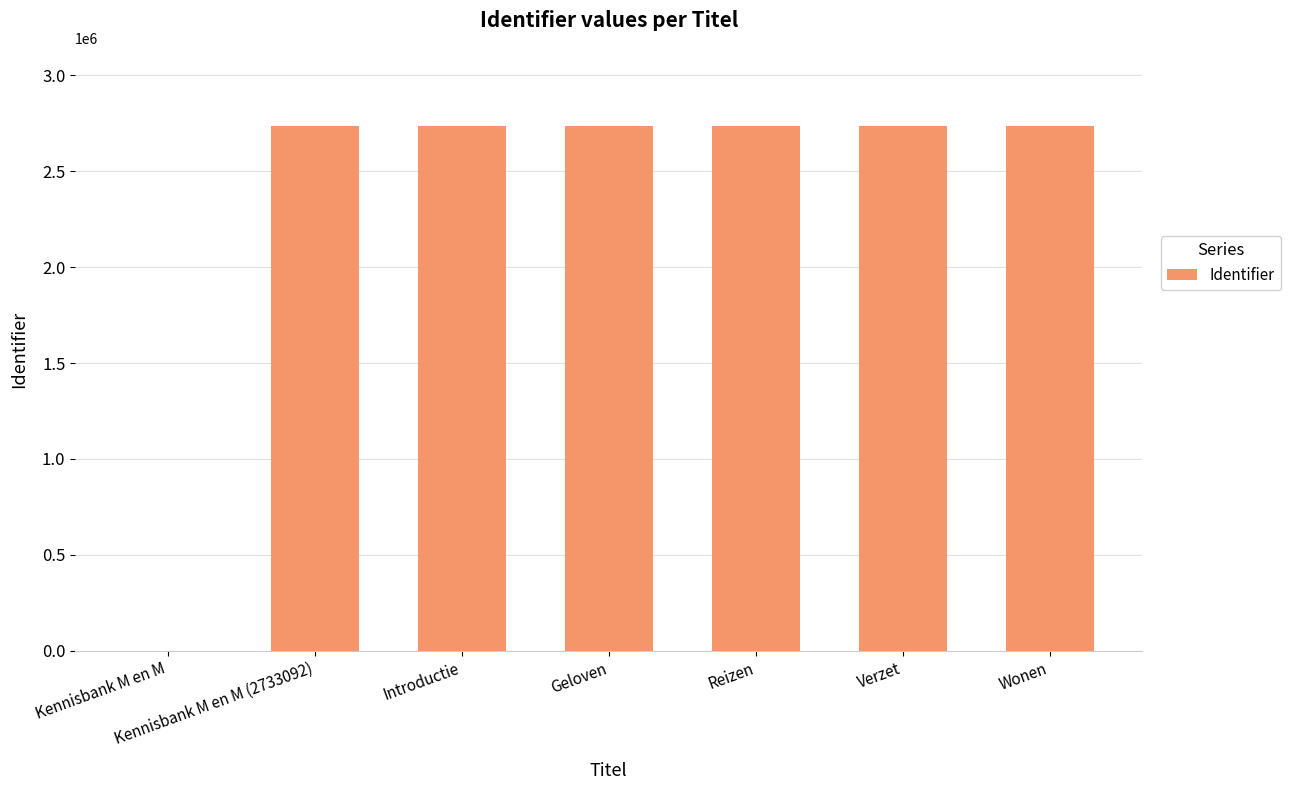

True or false: the data shows 2733104 at Geloven.

True